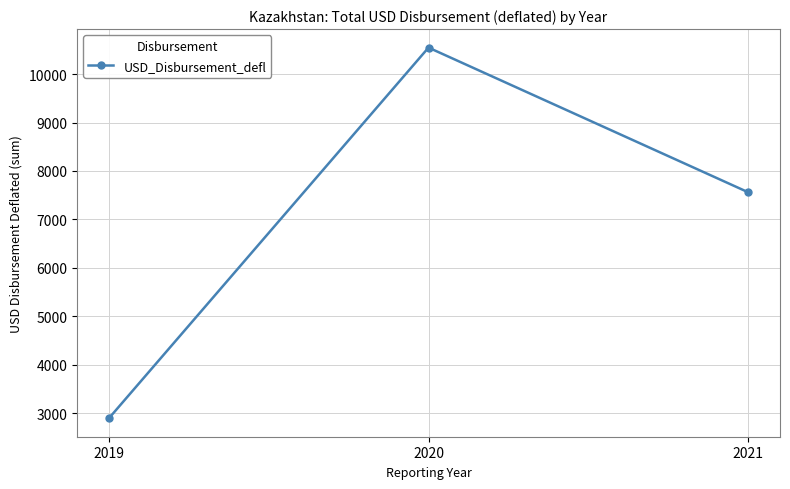

List the labels in order of value, largest first.

2020, 2021, 2019